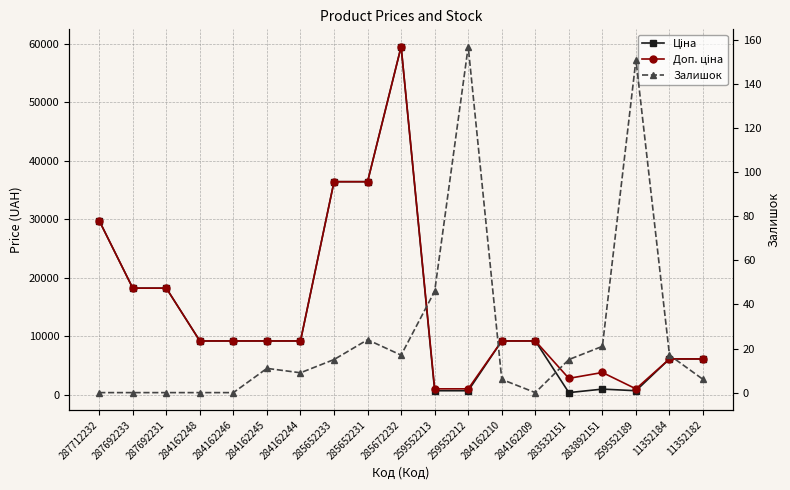

Rank the series at 259552213 from lowest to highest value.

Залишок, Ціна, Доп. ціна